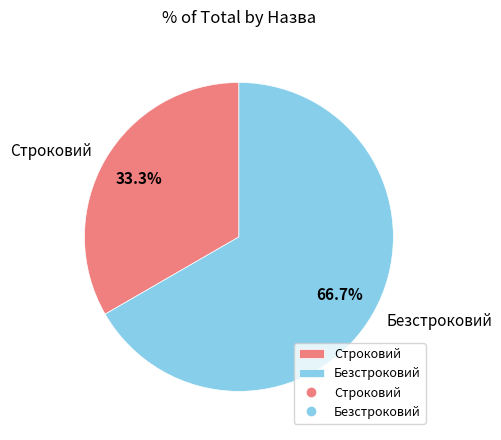

How many segments does this pie chart have?

2